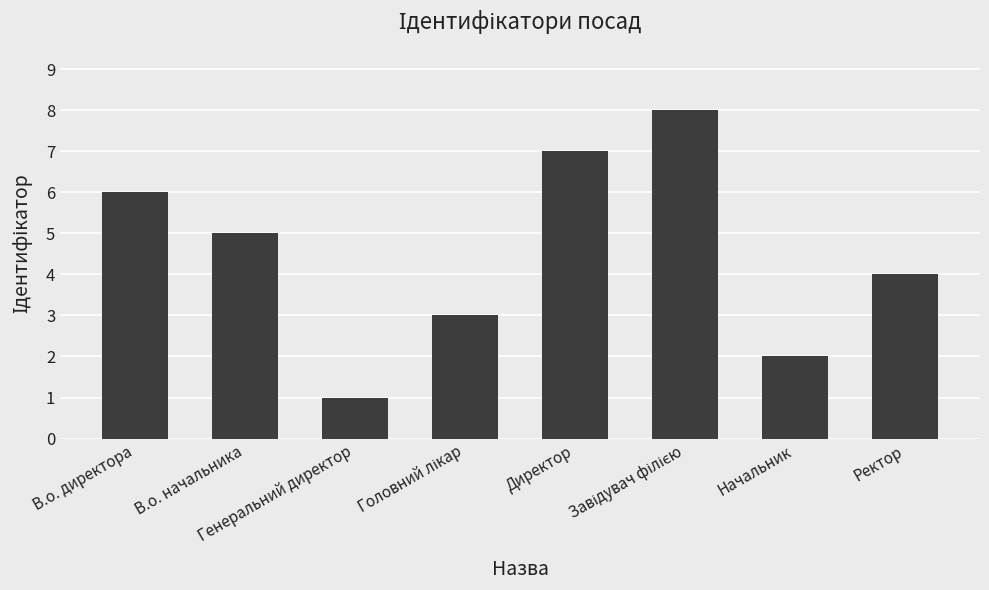

What is the difference between the maximum and minimum values?

7